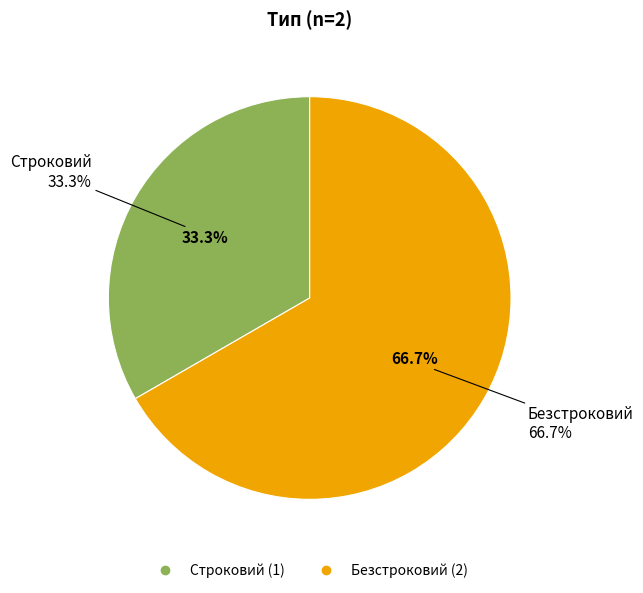

Does any single category account for the majority?

Yes